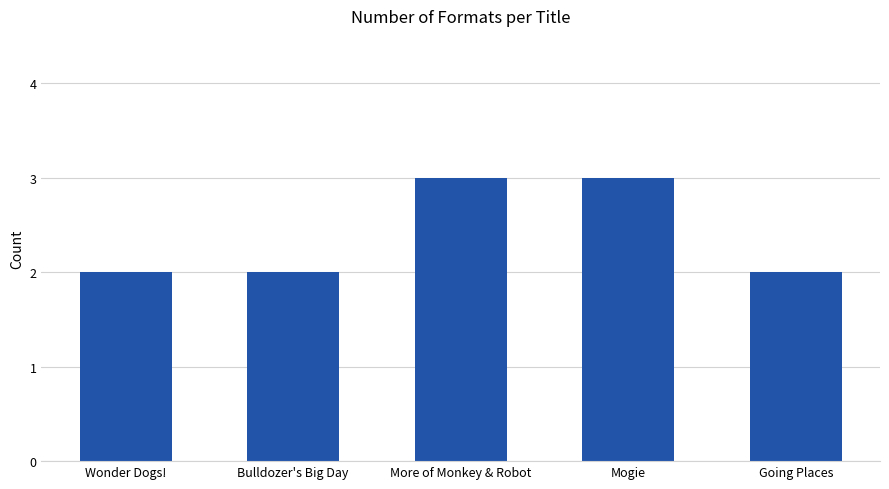

The value at Bulldozer's Big Day is 2. True or false?

True